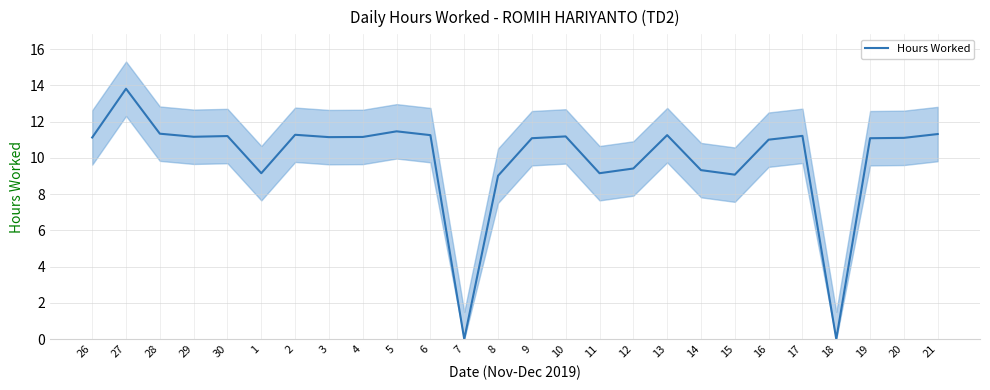

Rank the categories by value from lowest to highest.

7, 18, 8, 15, 1, 11, 14, 12, 16, 9, 19, 20, 26, 3, 4, 29, 10, 30, 17, 6, 13, 2, 21, 28, 5, 27